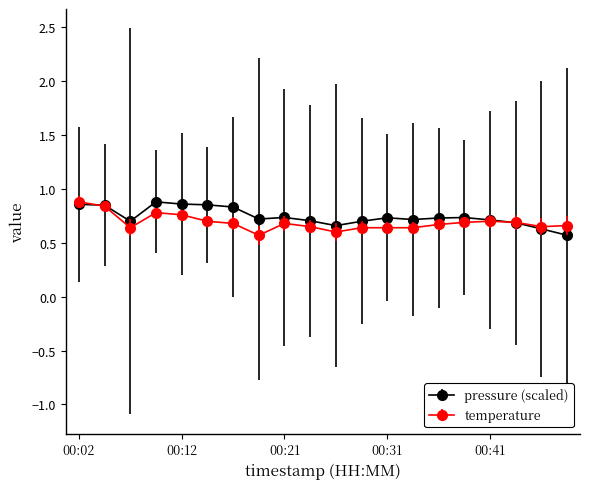

How many temperature values are between 0 and 1?

20